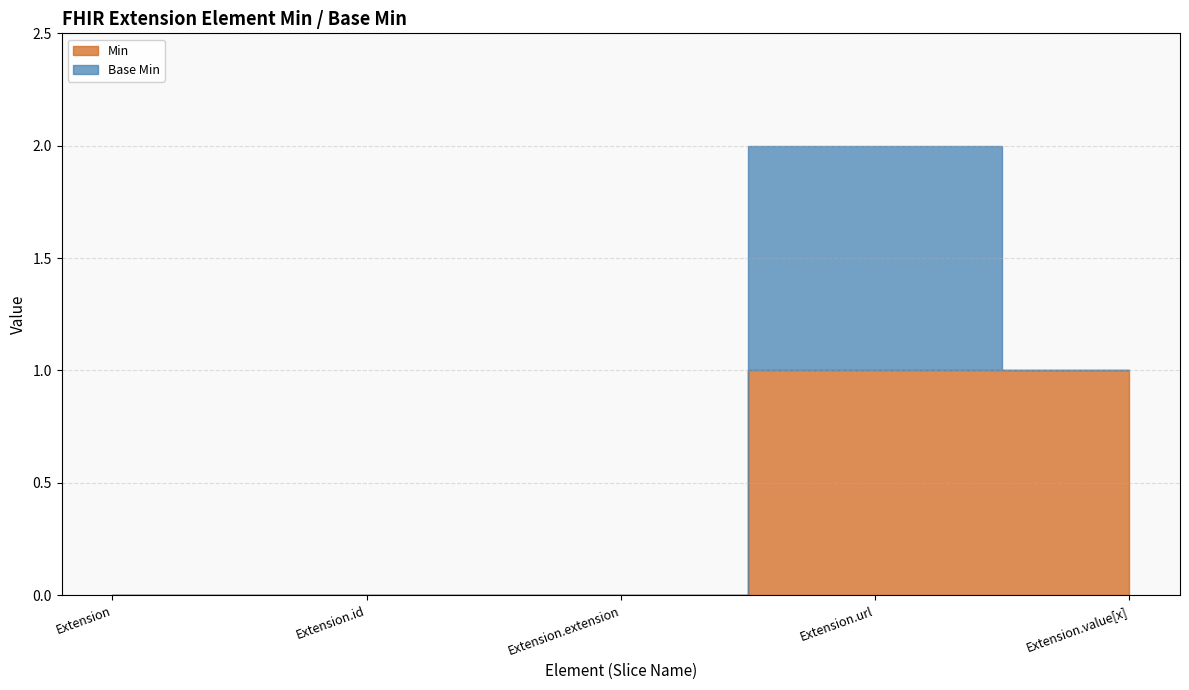

Is the value of Extension.extension at Extension greater than the value of Extension.value[x] at Extension?

No